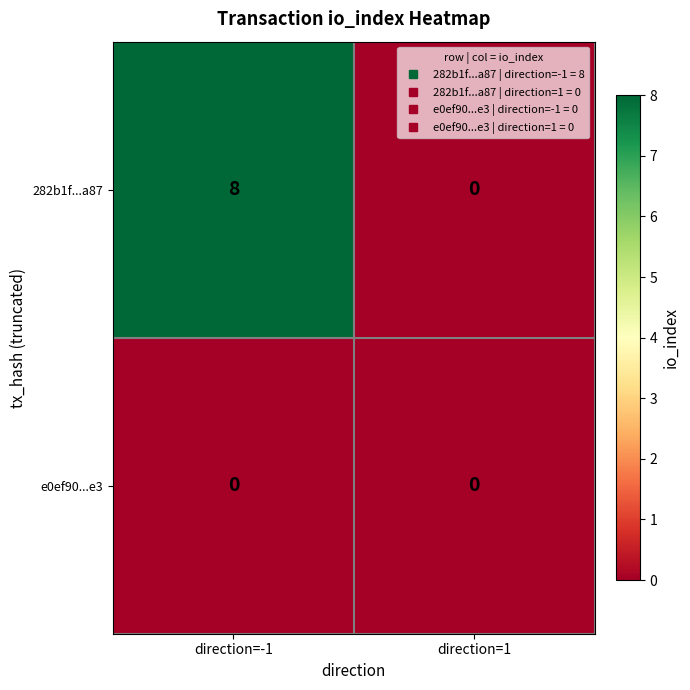

What is the maximum value shown in the chart?

8